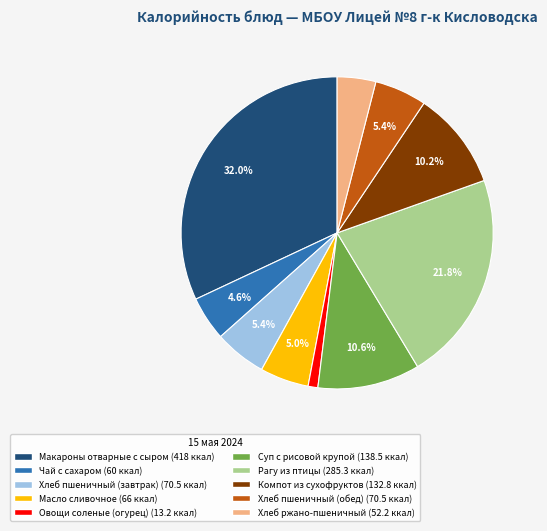

Count the number of slices in the pie.

10